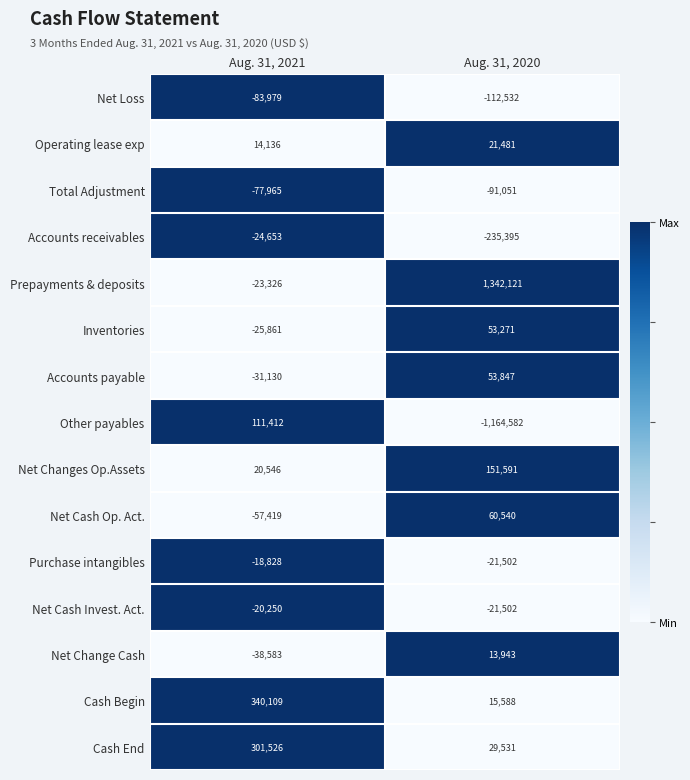

Which category has the highest value across all series?

Aug. 31, 2020